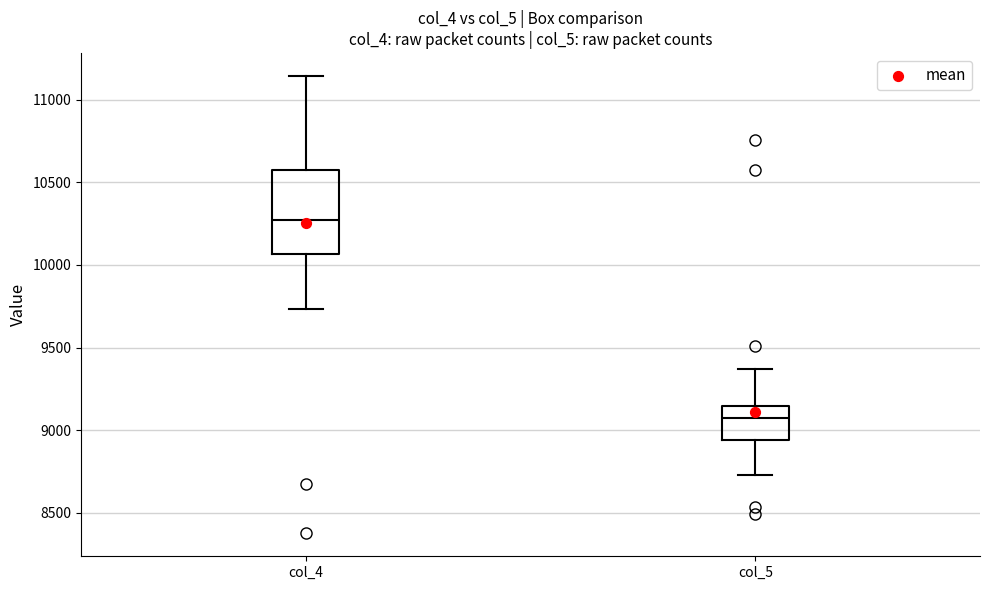

Which box is the tallest, from its lower edge to its upper edge?

col_4